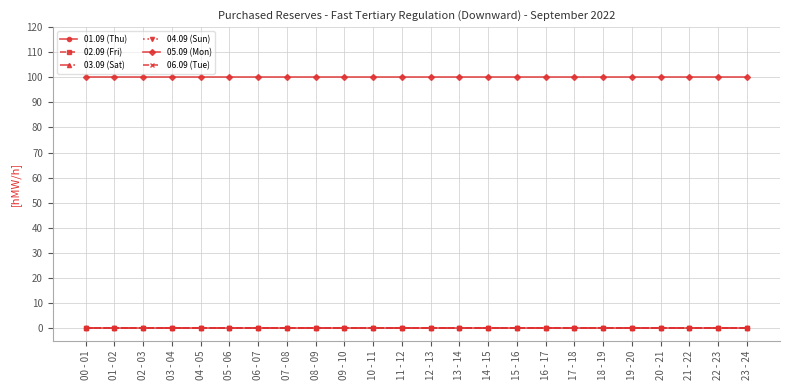

What is the total value across all series at 02 - 03?

100